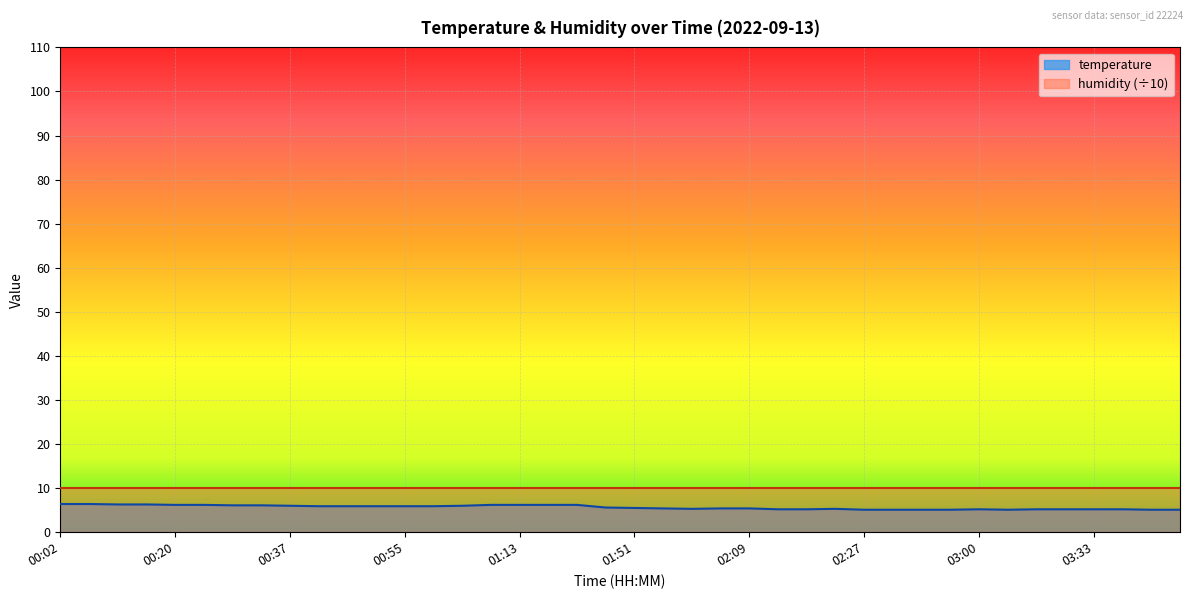

The chart shows a value of 5.1 at 02:40. True or false?

True